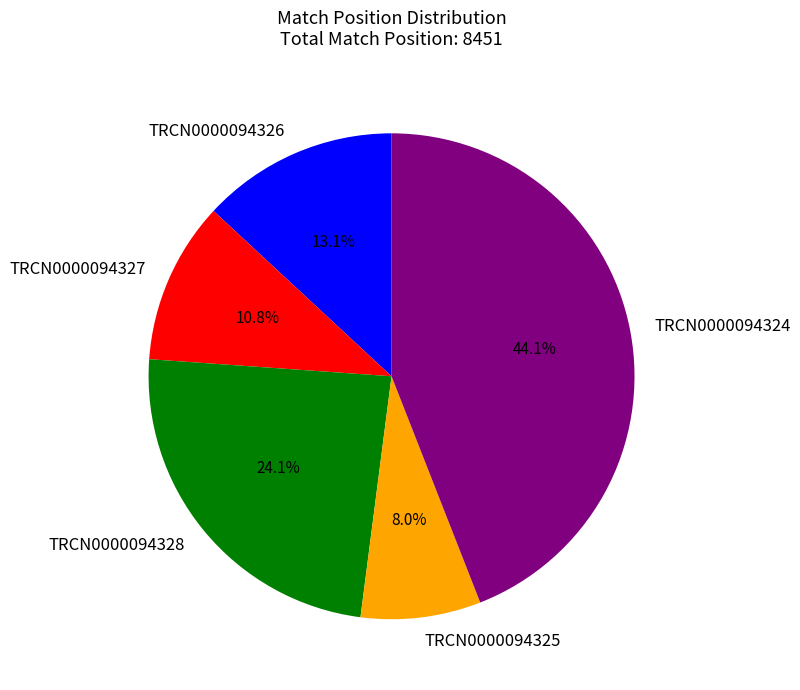

To the nearest percent, what portion does TRCN0000094324 represent?

44%